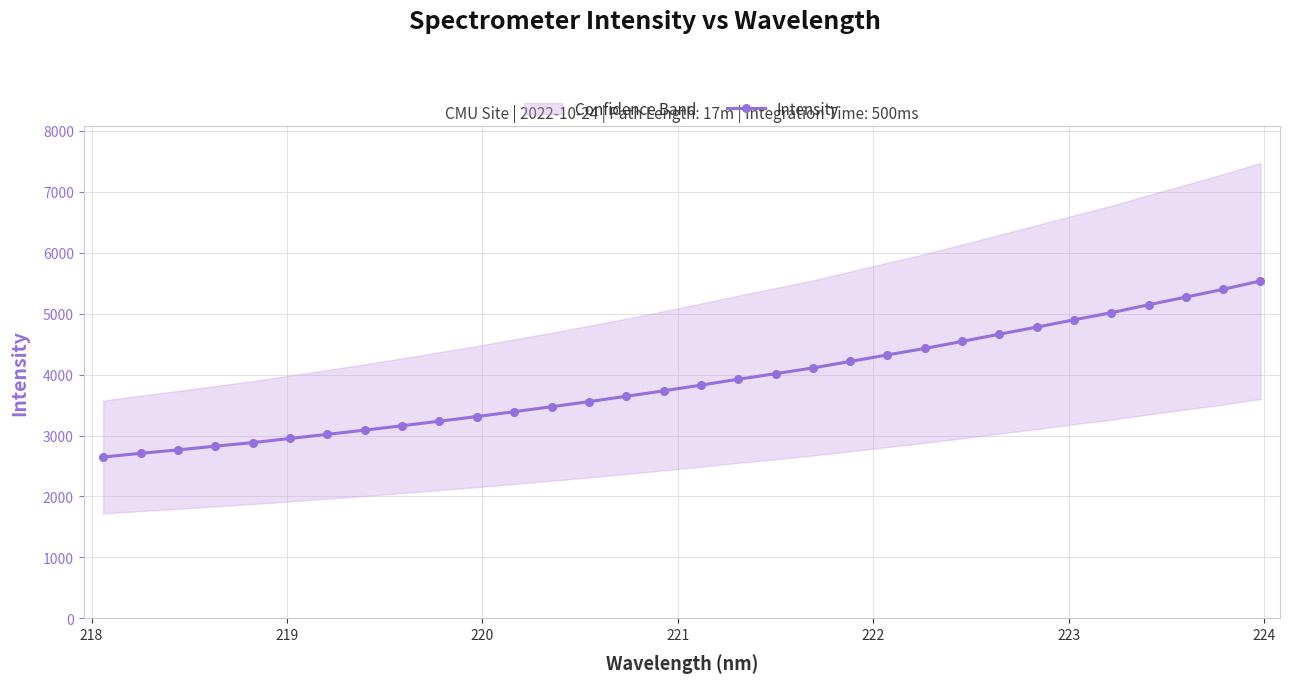

What is the value of the Intensity point at the 6th from the left?

2951.2